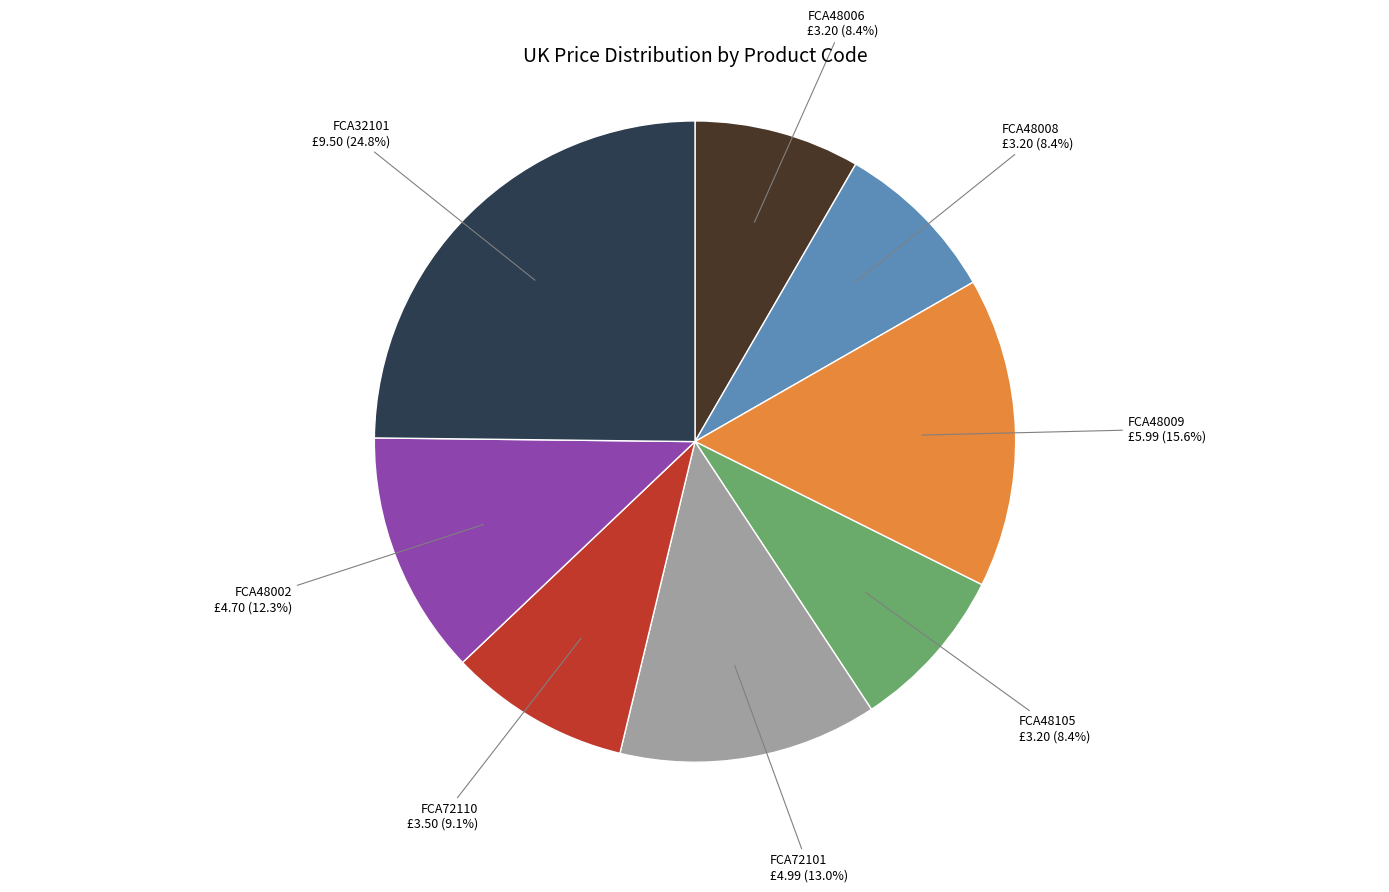

To the nearest percent, what percentage of the pie is FCA48009?

16%